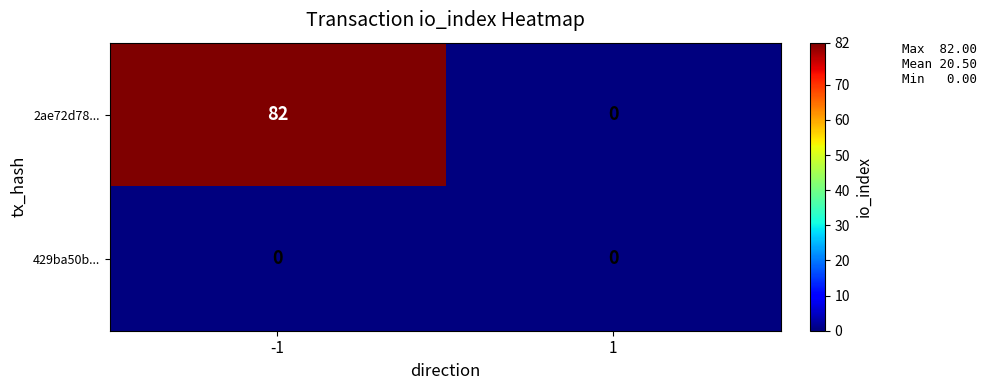

What is the greatest value displayed?

82